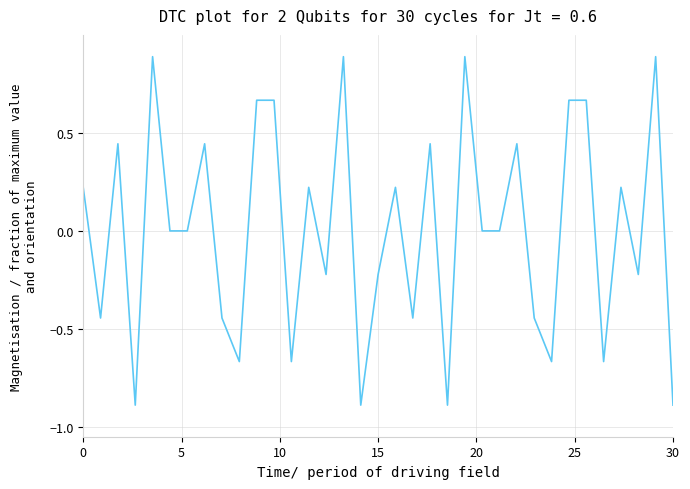

What is the maximum value shown in the chart?

0.9